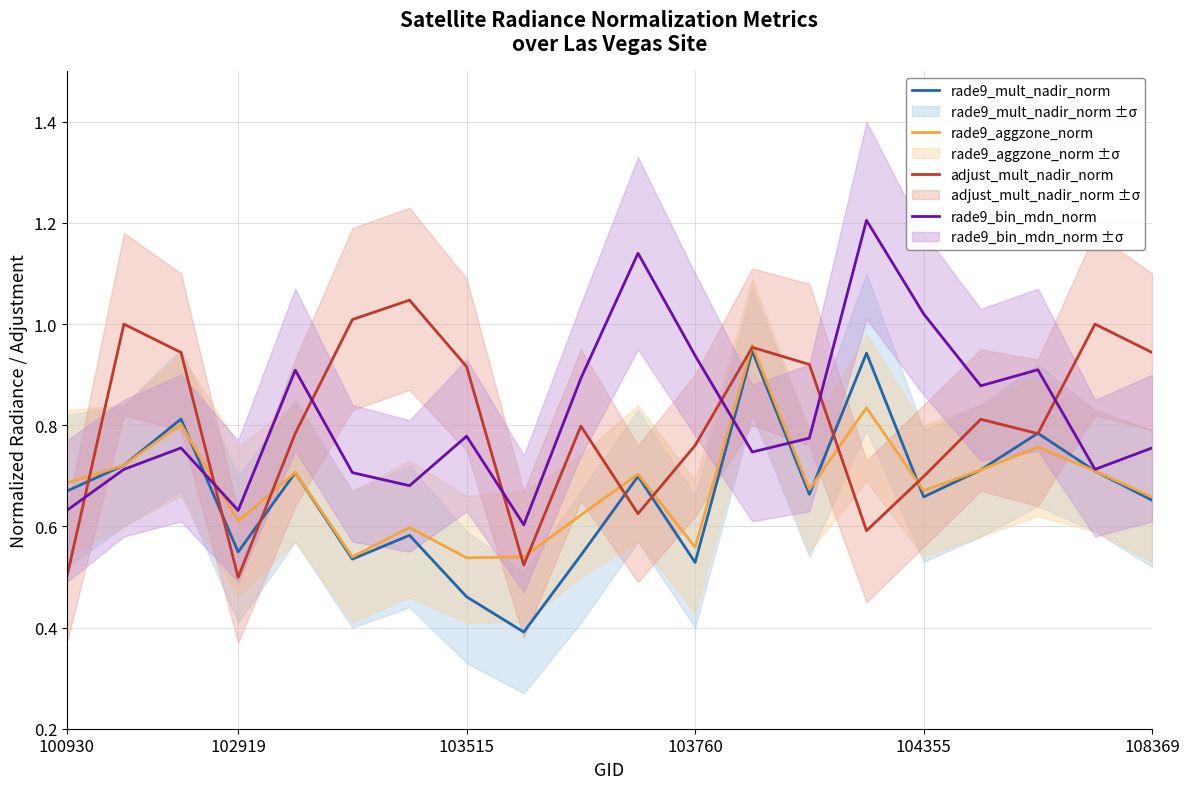

At how many categories does at least one series exceed 1?

5